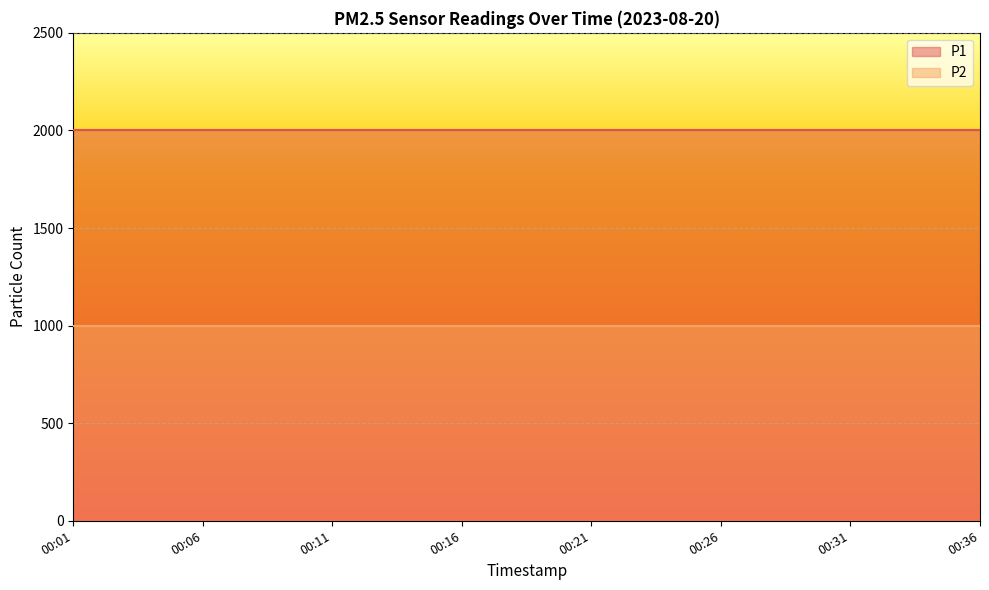

True or false: P2 has more than 2 interior local peaks.

False